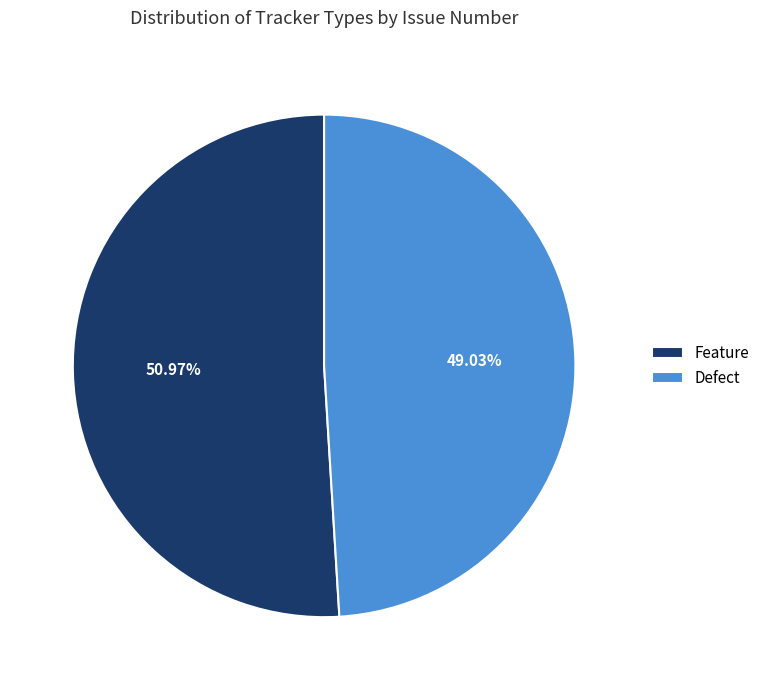

Does Feature represent more than half of the total?

Yes